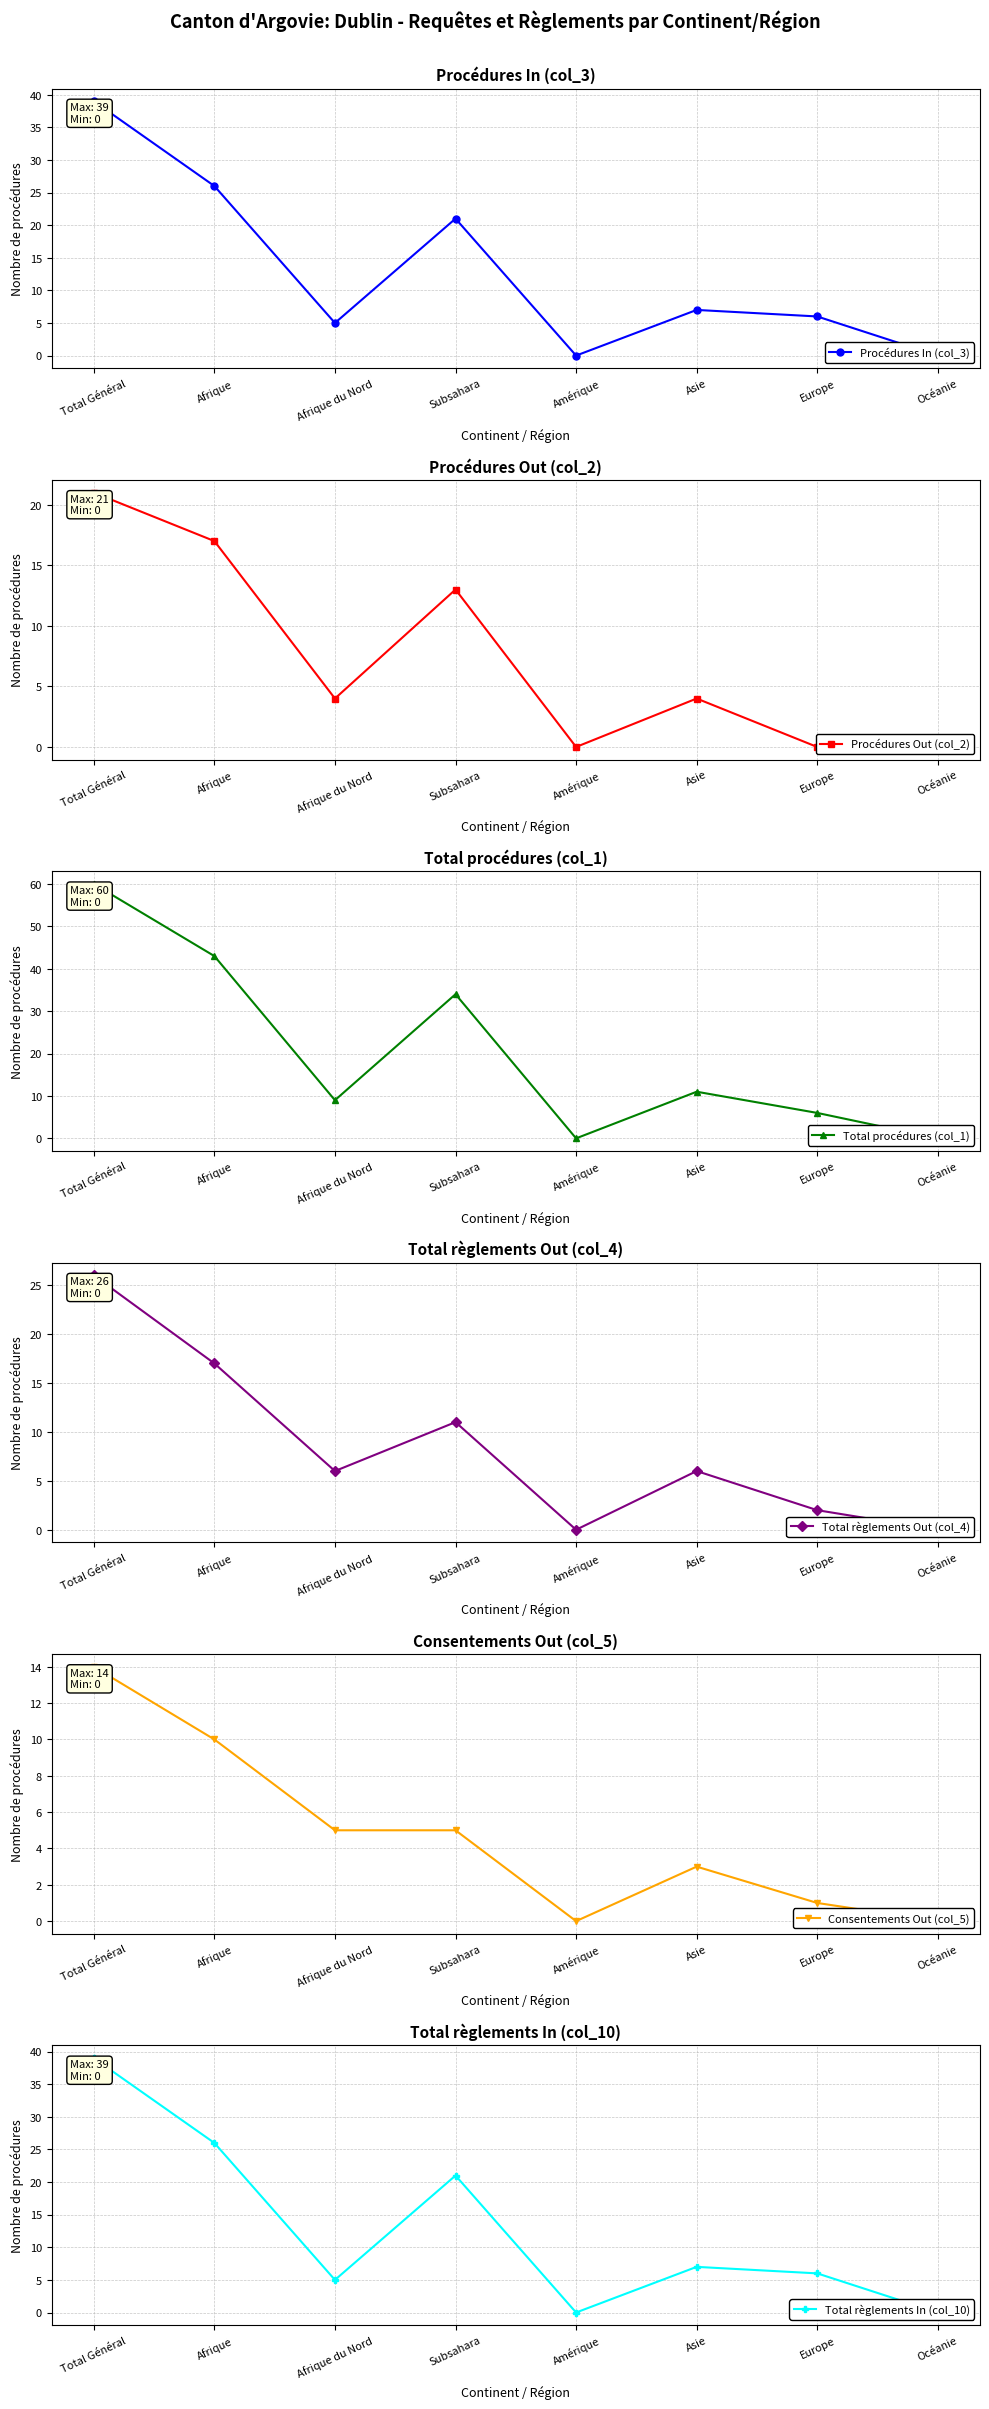

At which label does Procédures In (col_3) first exceed 7?

Total Général